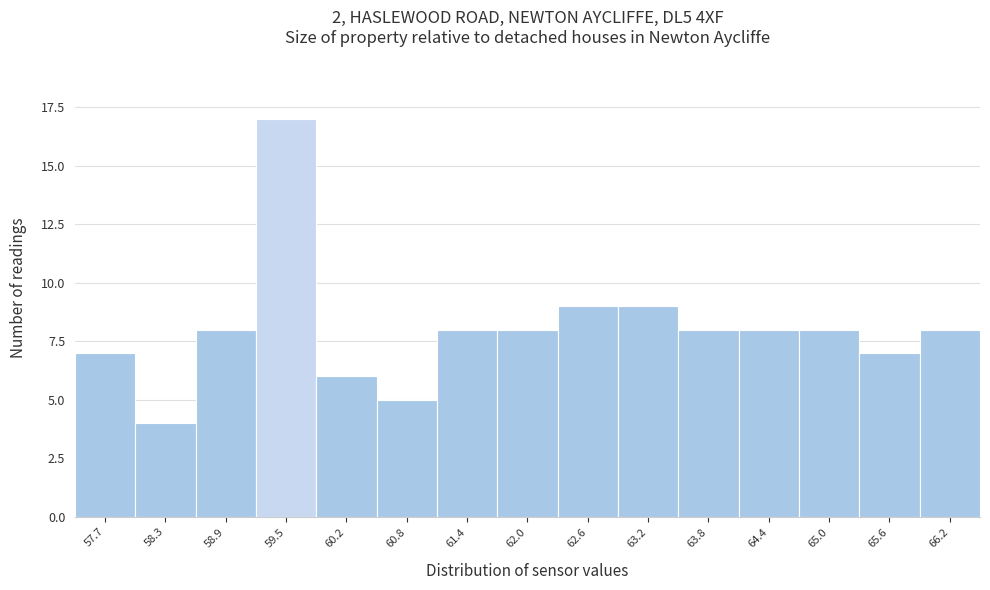

Reading right to left, extract all data points from this chart.

8	7	8	8	8	9	9	8	8	5	6	17	8	4	7